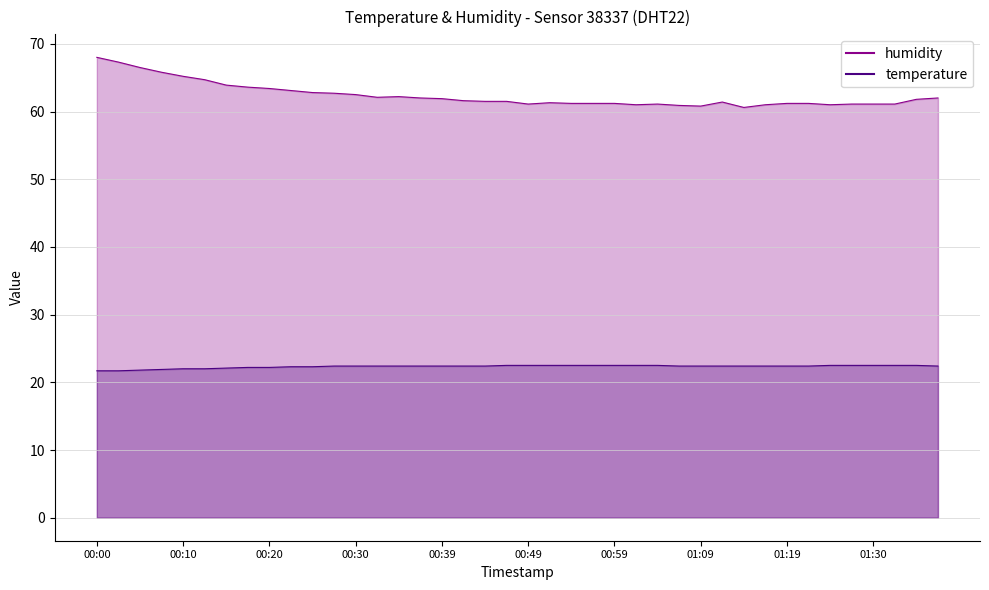

True or false: humidity has more than 1 interior local peaks.

True